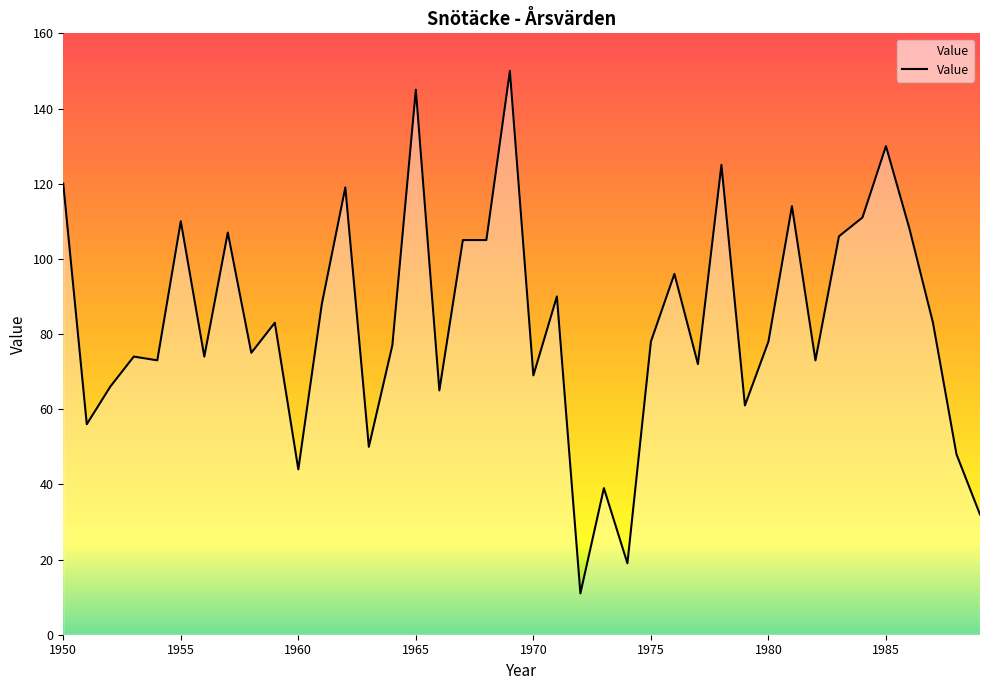

What is the difference between the maximum and minimum values?

139